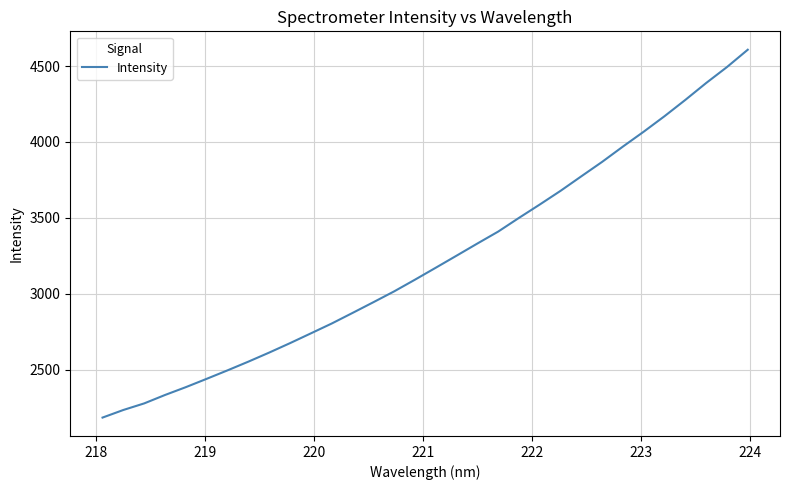

What is the smallest value displayed?

2185.7